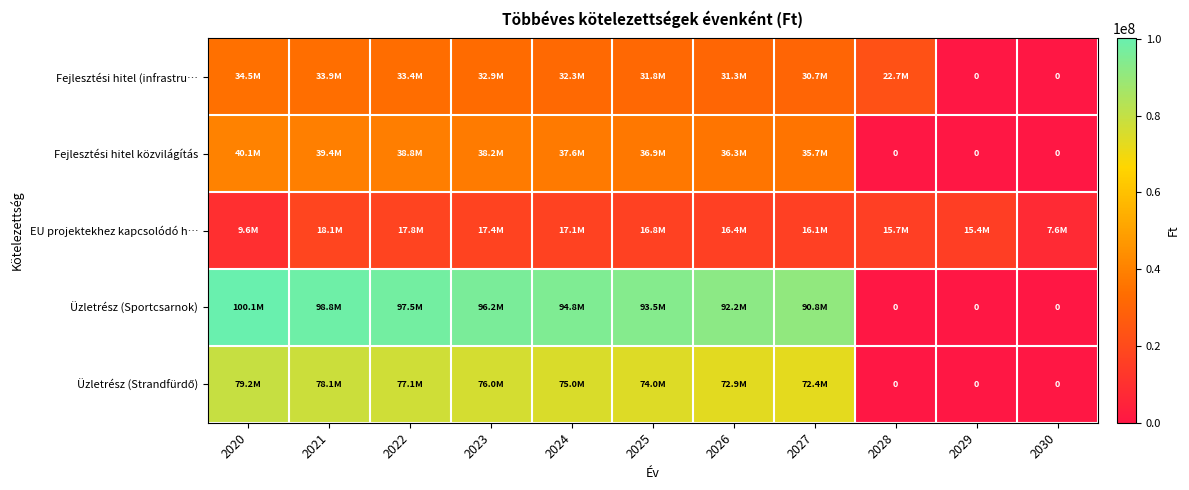

How many distinct data groups are displayed?

5